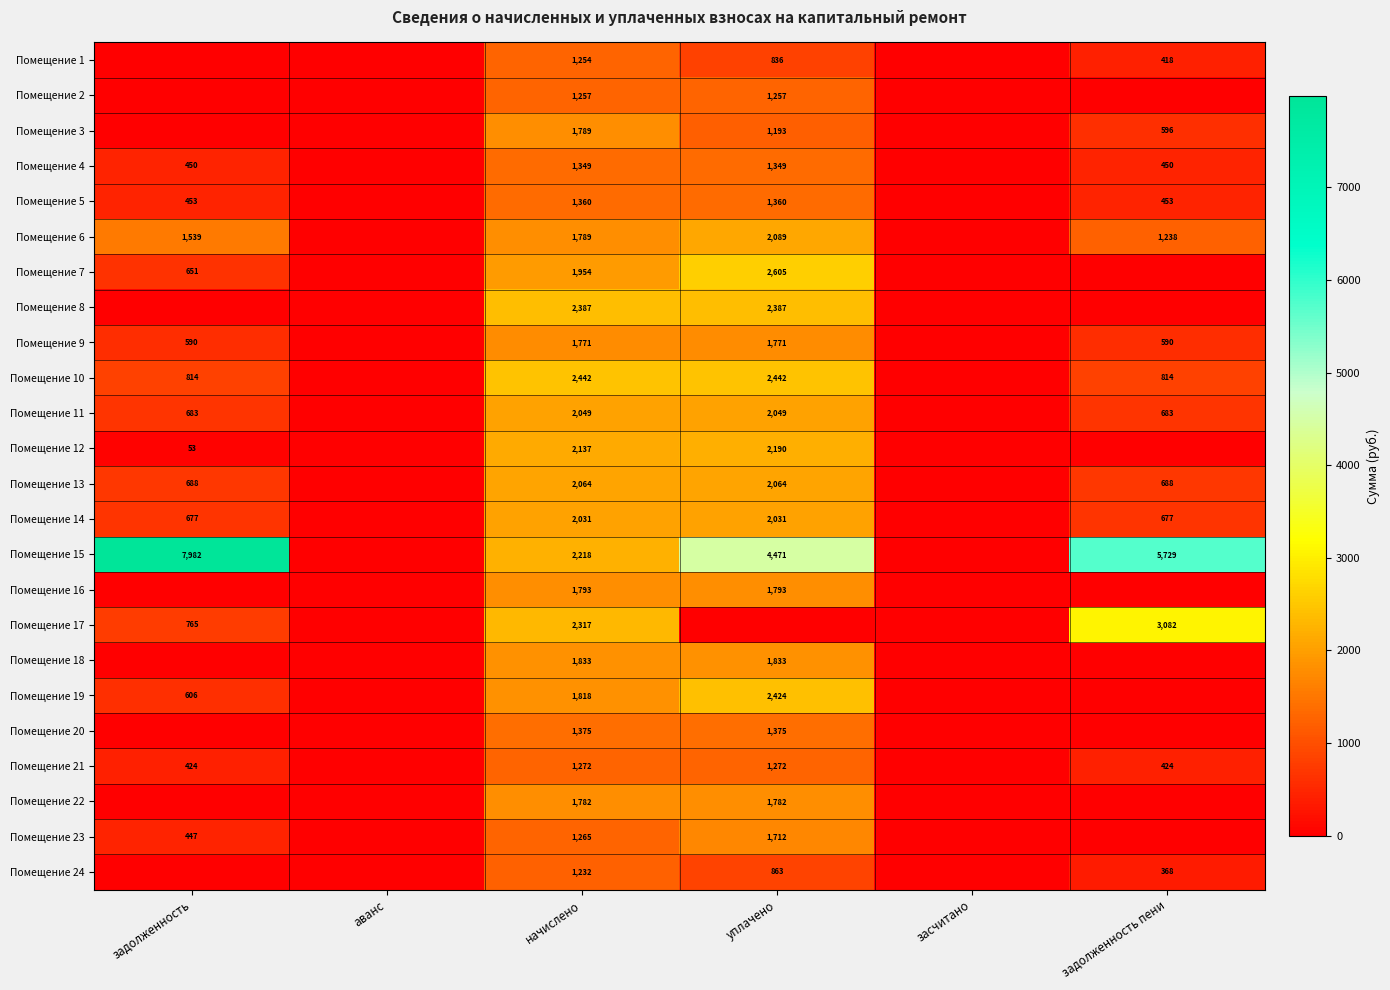

Is the value of Помещение 23 at начислено greater than the value of Помещение 17 at начислено?

No